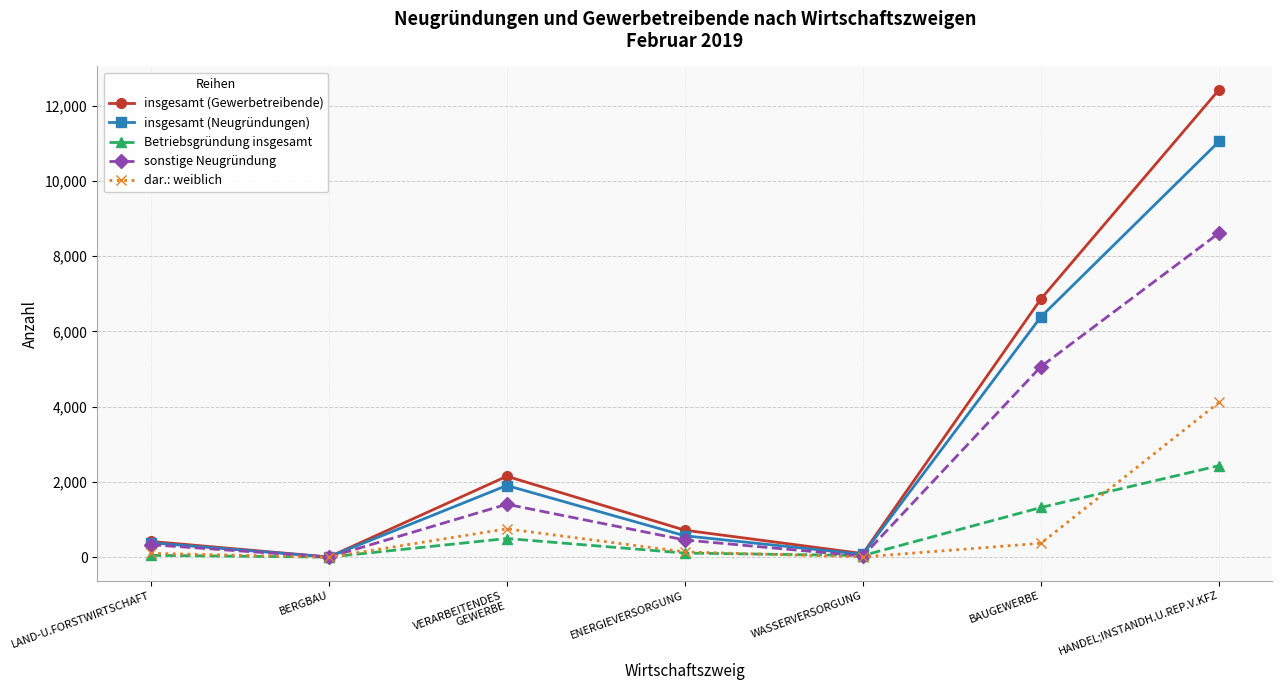

Count the number of data series in this chart.

5